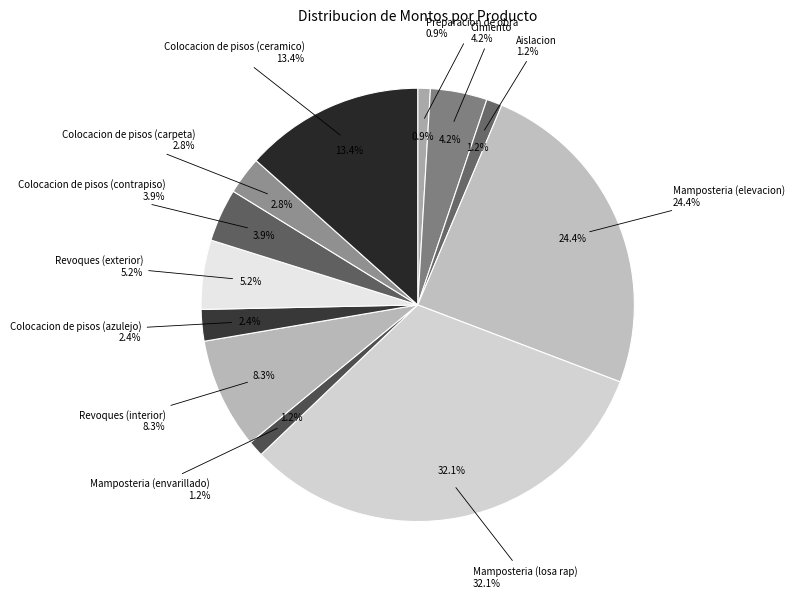

Is it true that Colocacion de pisos (contrapiso) is 4% of the pie?

True